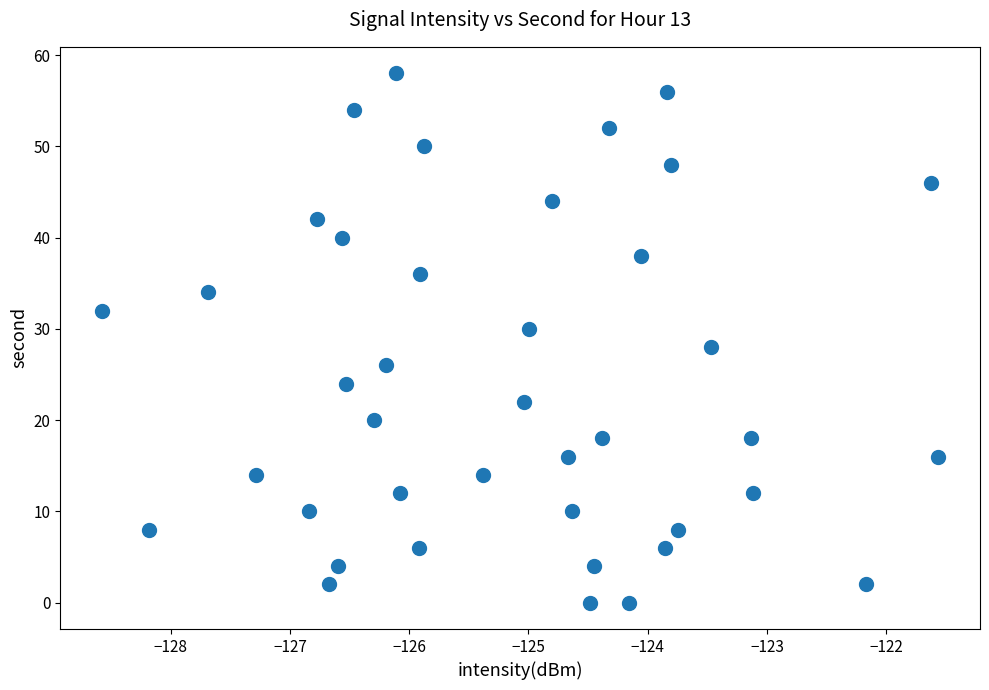

What is the range of Y values (max minus min)?

58